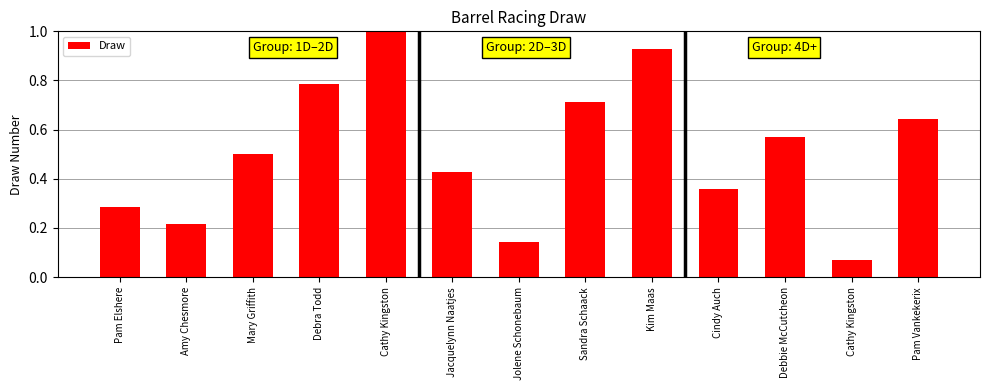

Does the chart contain any negative values?

No